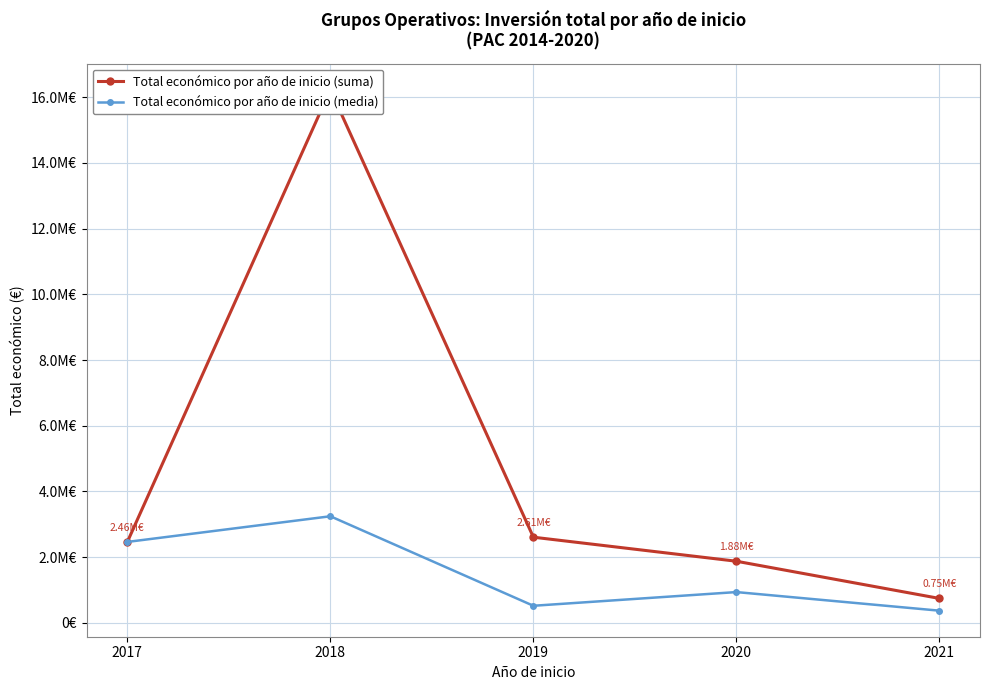

At which category does Total económico por año de inicio (media) reach its first local peak?

2018